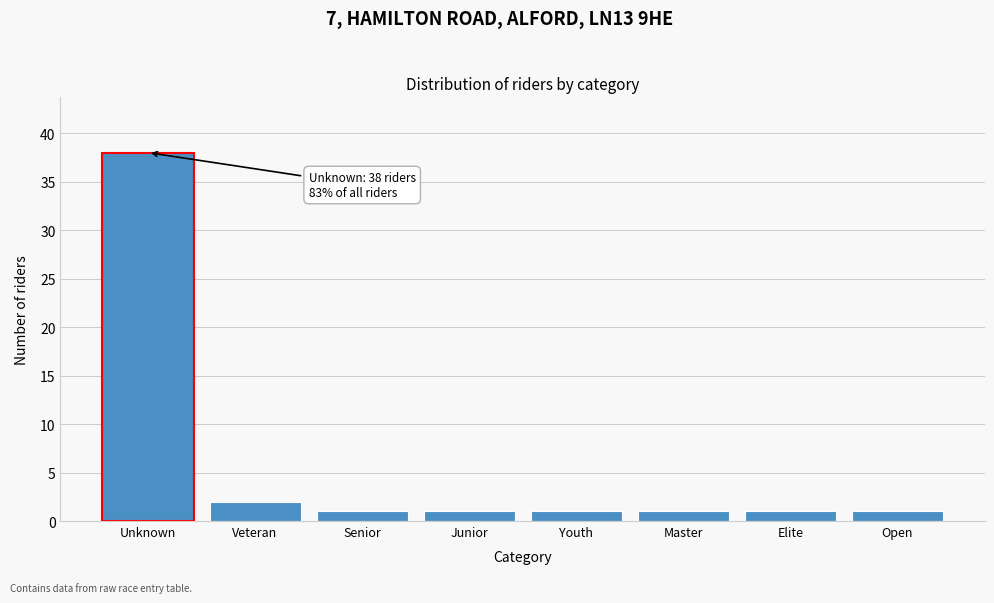

Reading left to right, what are all the values shown in this chart?

38	2	1	1	1	1	1	1